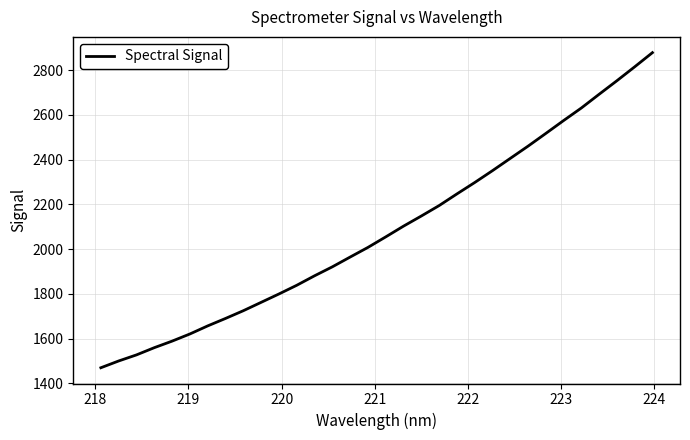

What is the maximum value shown in the chart?

2878.8